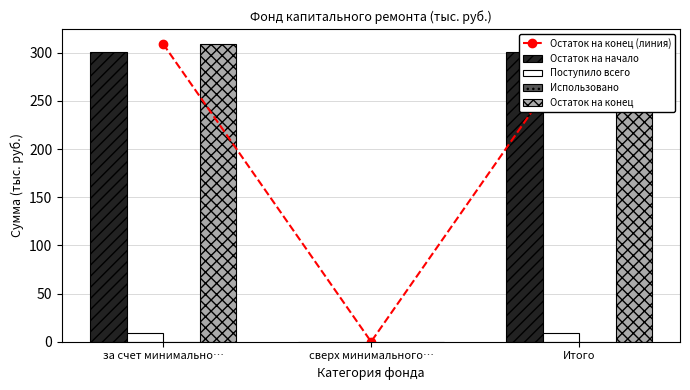

Count the number of categories in the chart.

3